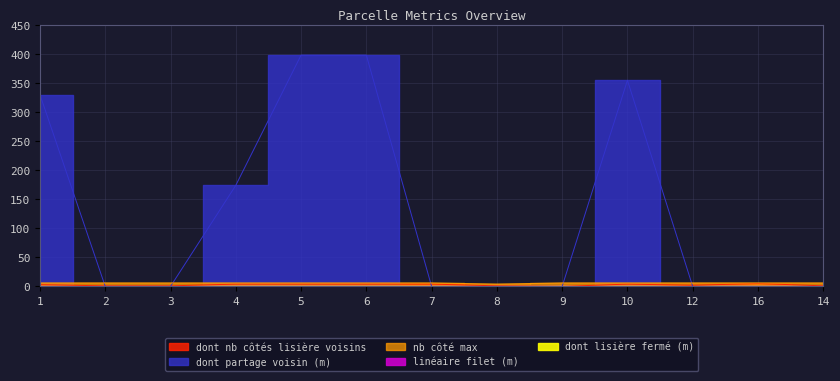

What is the sum of all nb côté max values?

76.0